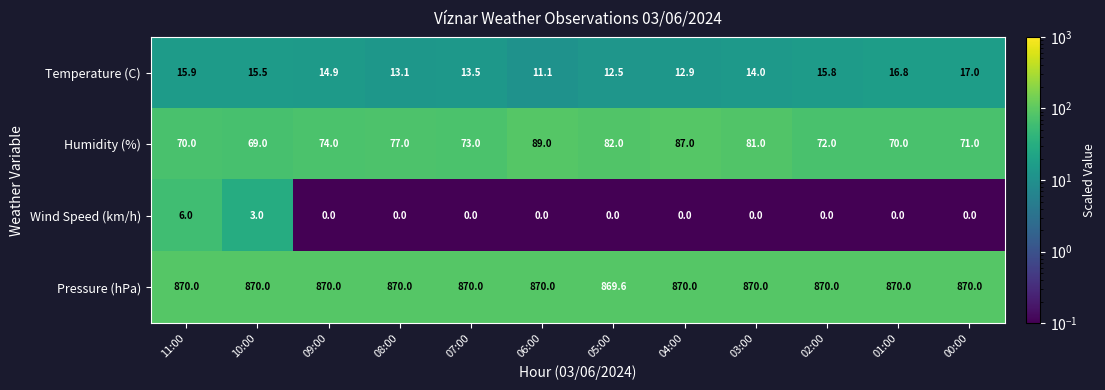

Is it true that Pressure (hPa) equals 870.0 at 09:00?

True